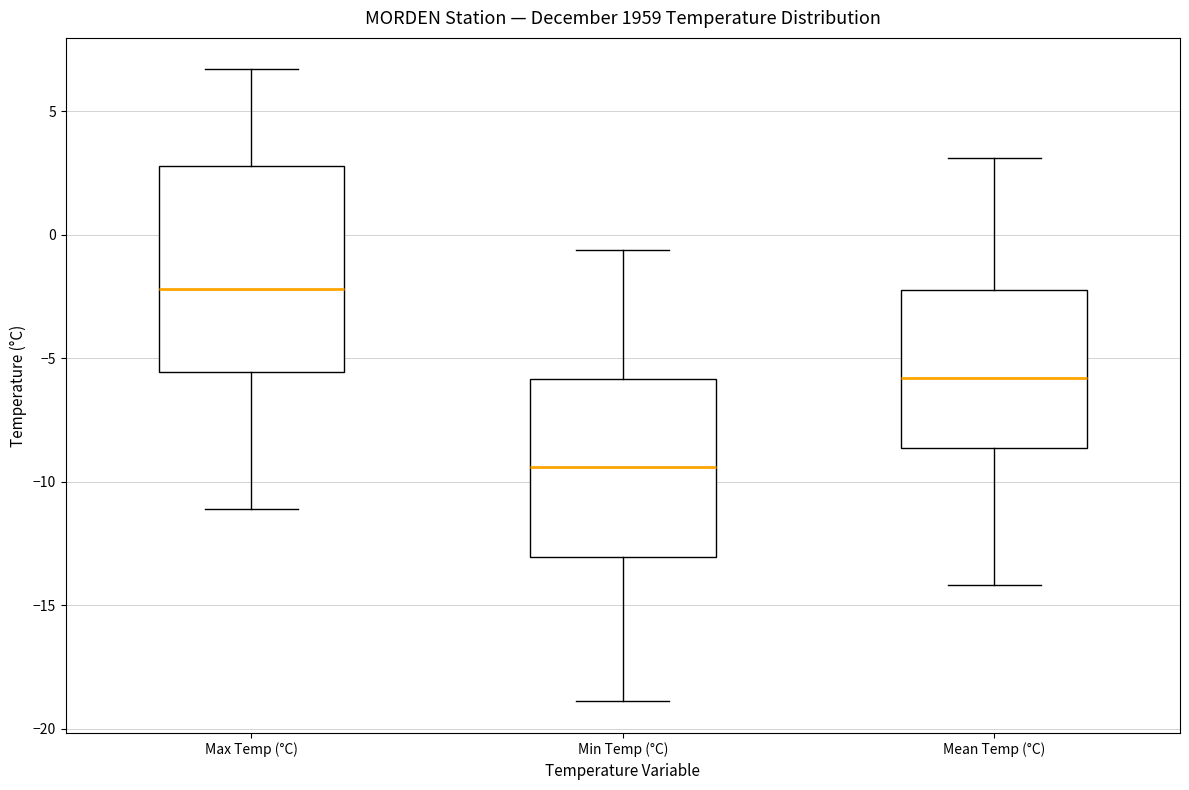

Which box has the lowest median line?

Min Temp (°C)